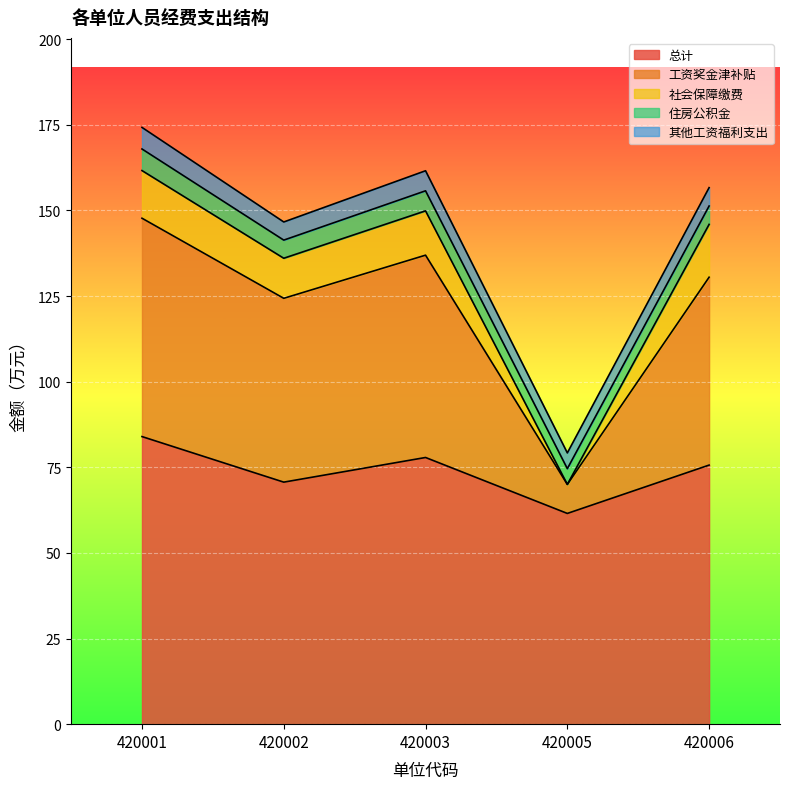

True or false: 其他工资福利支出 has a value of 5.9 at 420003.

True